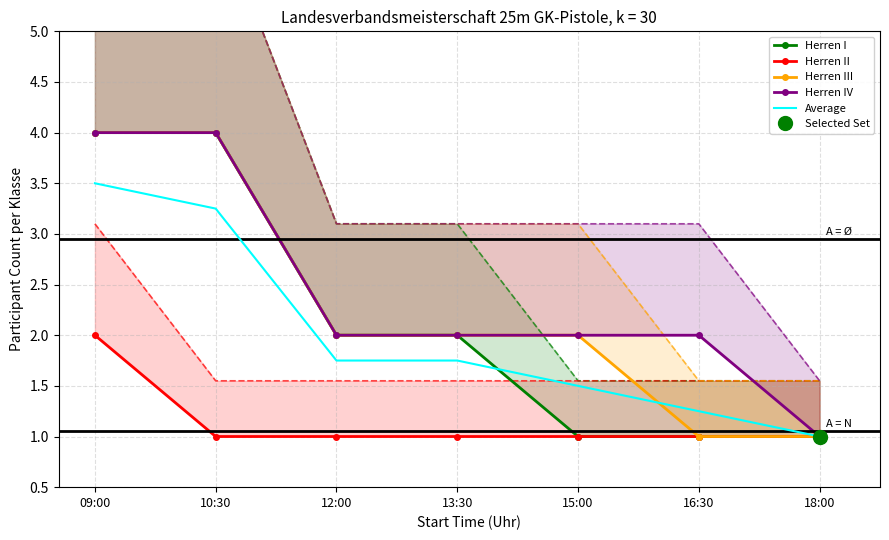

List the series in order of their peak value, highest first.

Herren I, Herren III, Herren IV, Average, Herren II